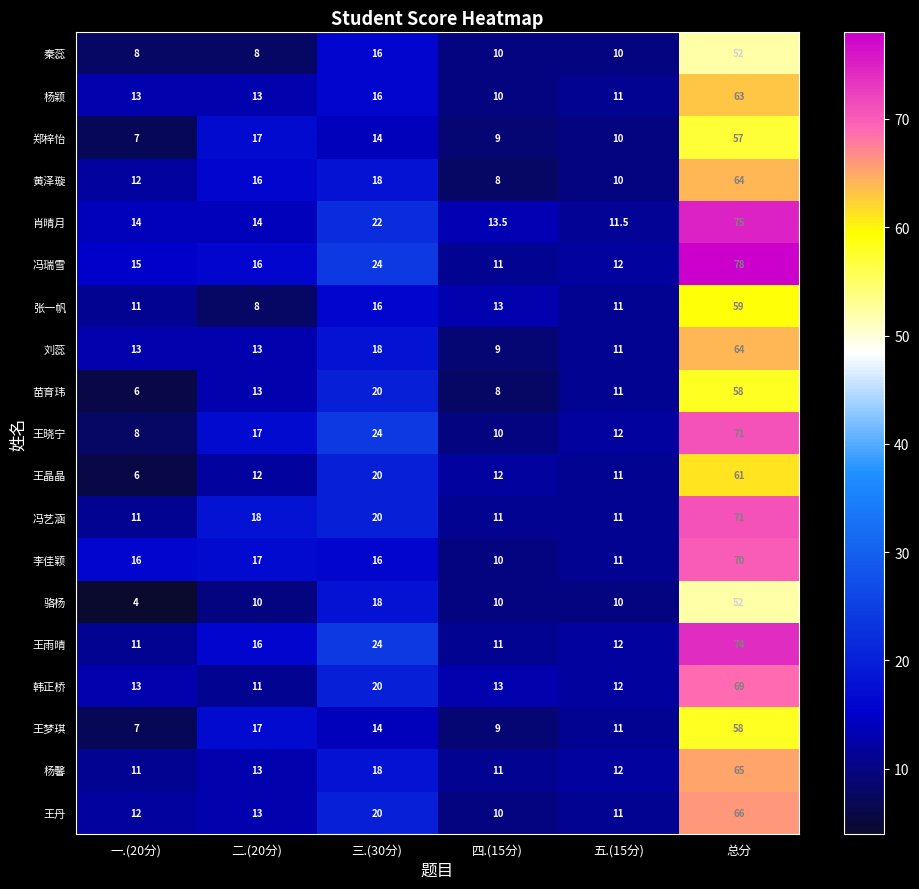

List the labels in order of 王晓宁 value, largest first.

总分, 三.(30分), 二.(20分), 五.(15分), 四.(15分), 一.(20分)